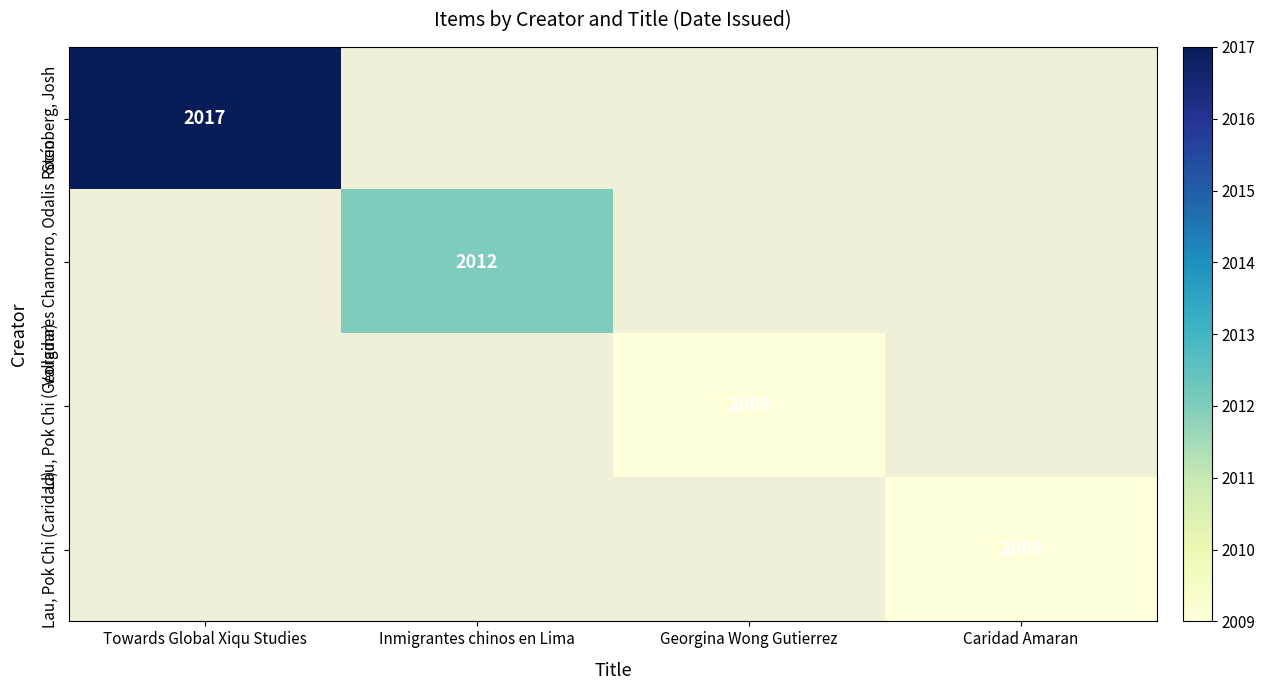

The Lau, Pok Chi (Caridad) series shows 3158 at Caridad Amaran. True or false?

False